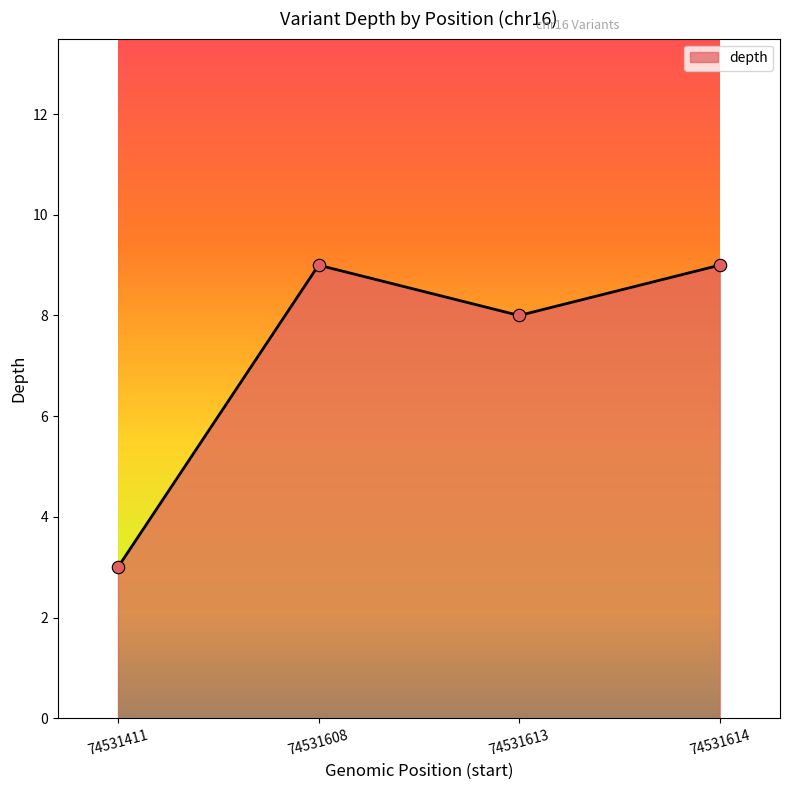

What is the change in value from 74531608 to 74531613?

-1